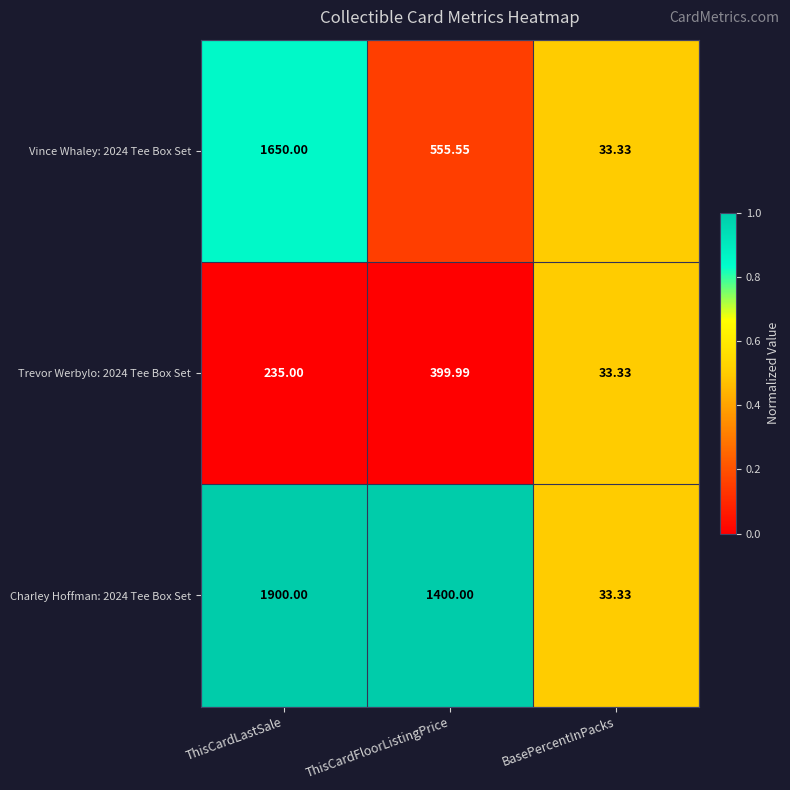

Between ThisCardFloorListingPrice and BasePercentInPacks, which series saw the biggest shift?

Charley Hoffman: 2024 Tee Box Set